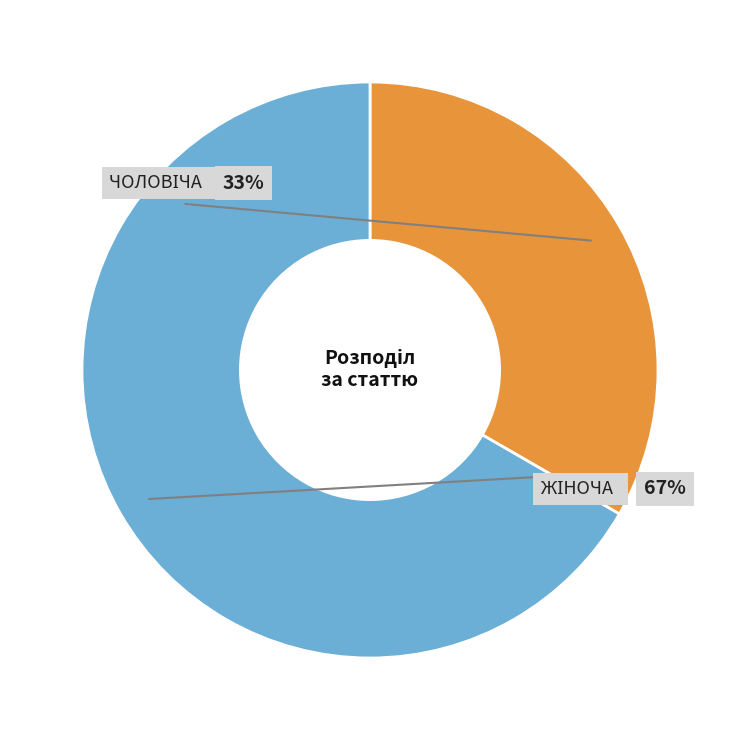

To the nearest percent, what percentage of the pie is Жіноча?

67%